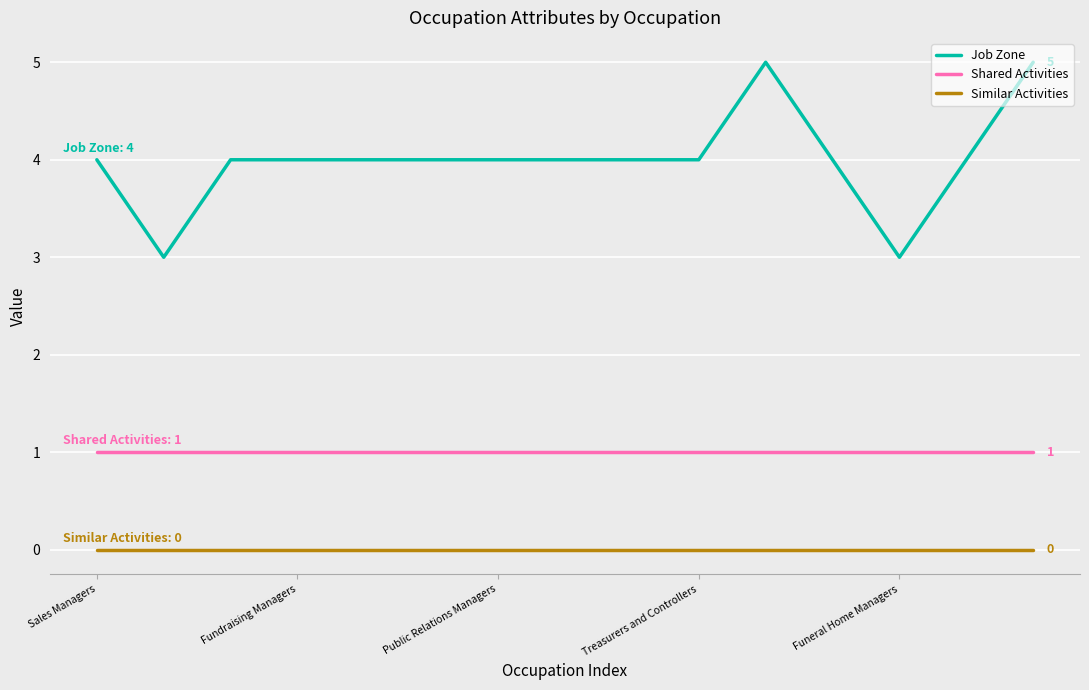

Rank the series by their maximum value, from highest to lowest.

Job Zone, Shared Activities, Similar Activities